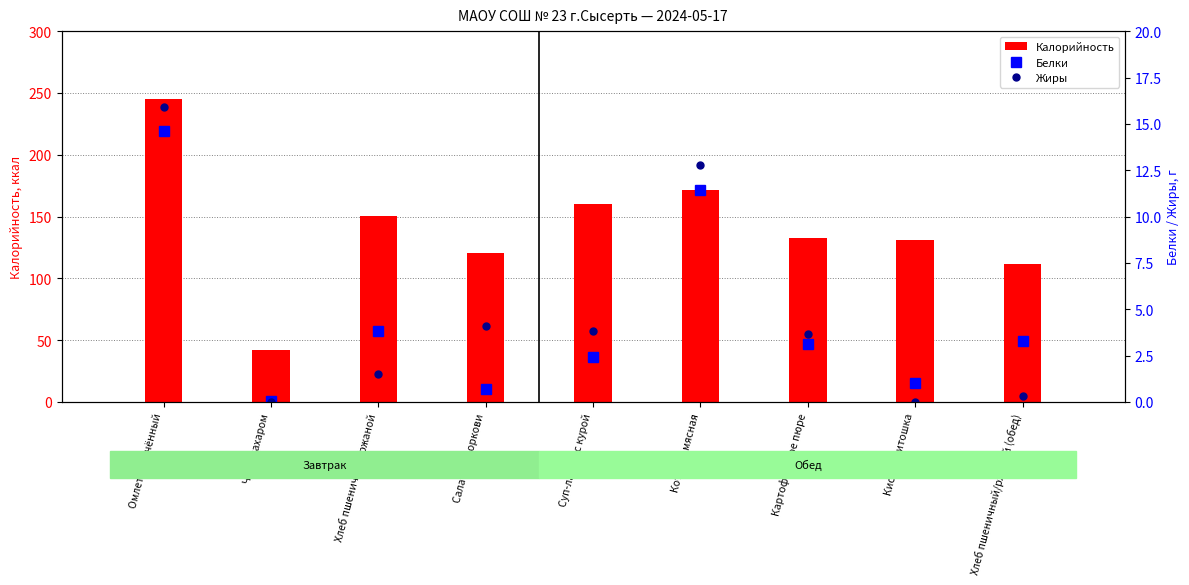

What is the minimum value for Белки?

0.1